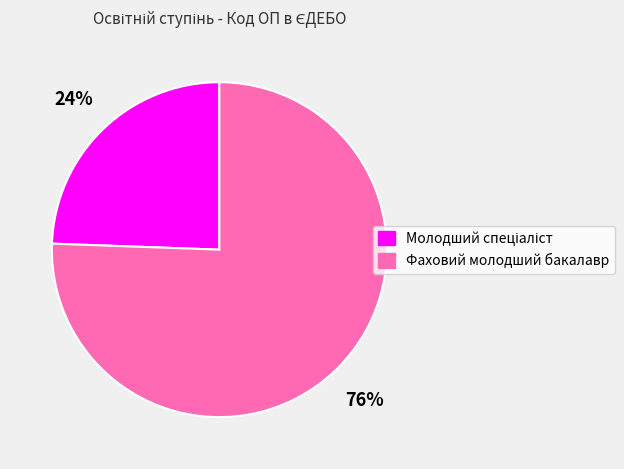

To the nearest percent, what percentage of the pie is Фаховий молодший бакалавр?

76%